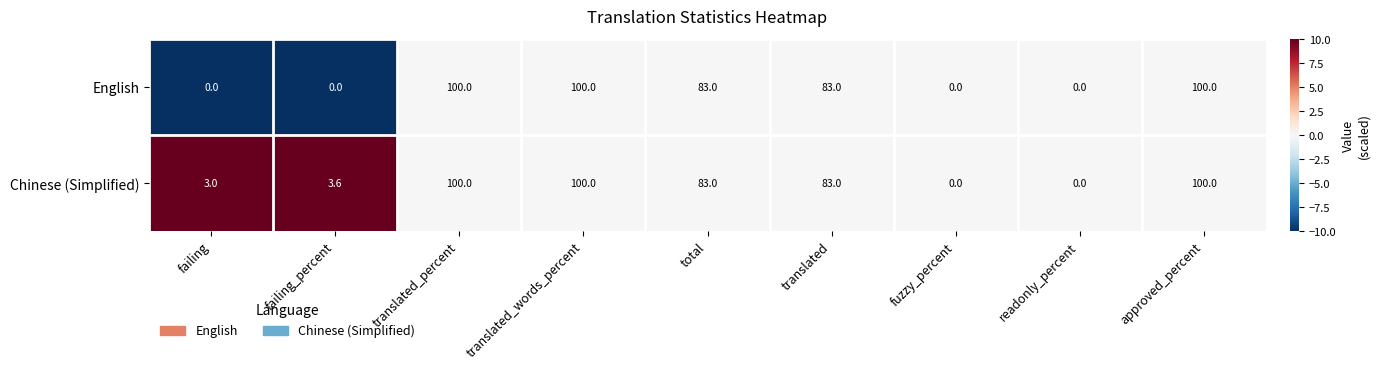

What is the difference between the second highest and second lowest values in the Chinese (Simplified) series?

100.0